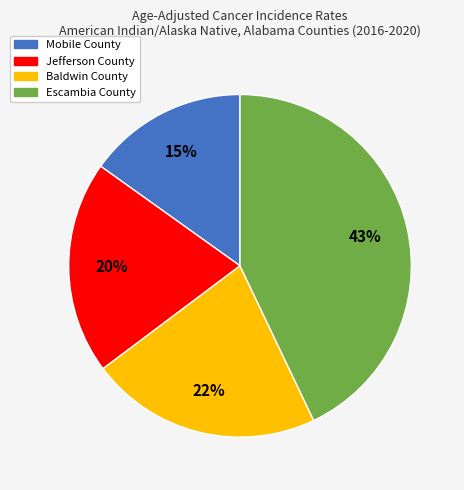

True or false: Mobile County accounts for 10% of the total.

False